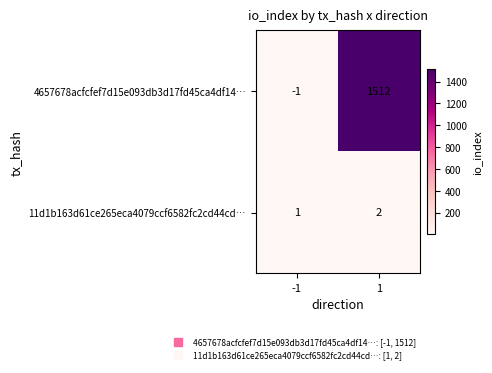

What is the average value of the 4657678acfcfef7d15e093db3d17fd45ca4df14… series?

756